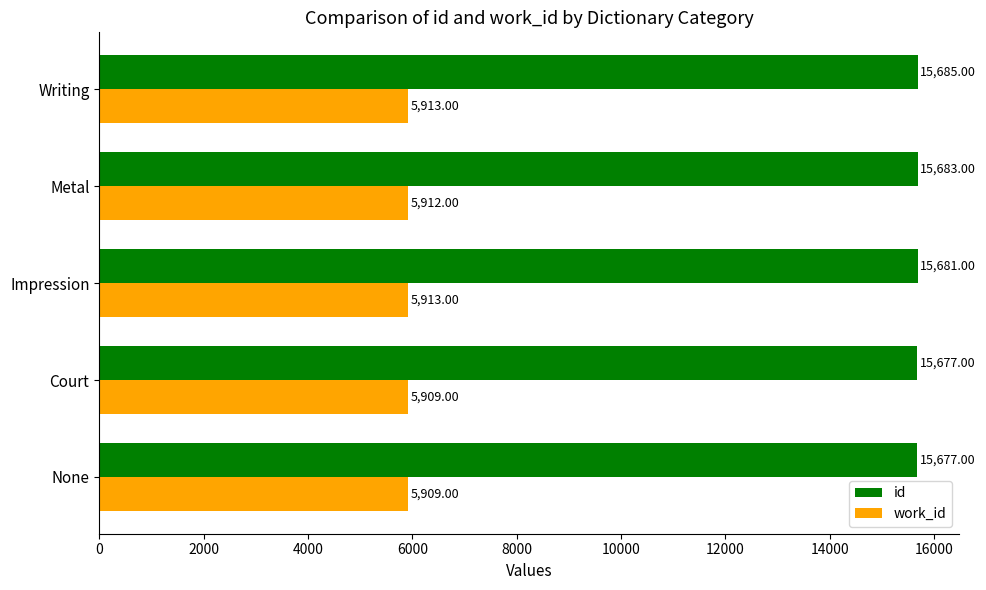

At which category does the chart reach its peak across all series?

Writing